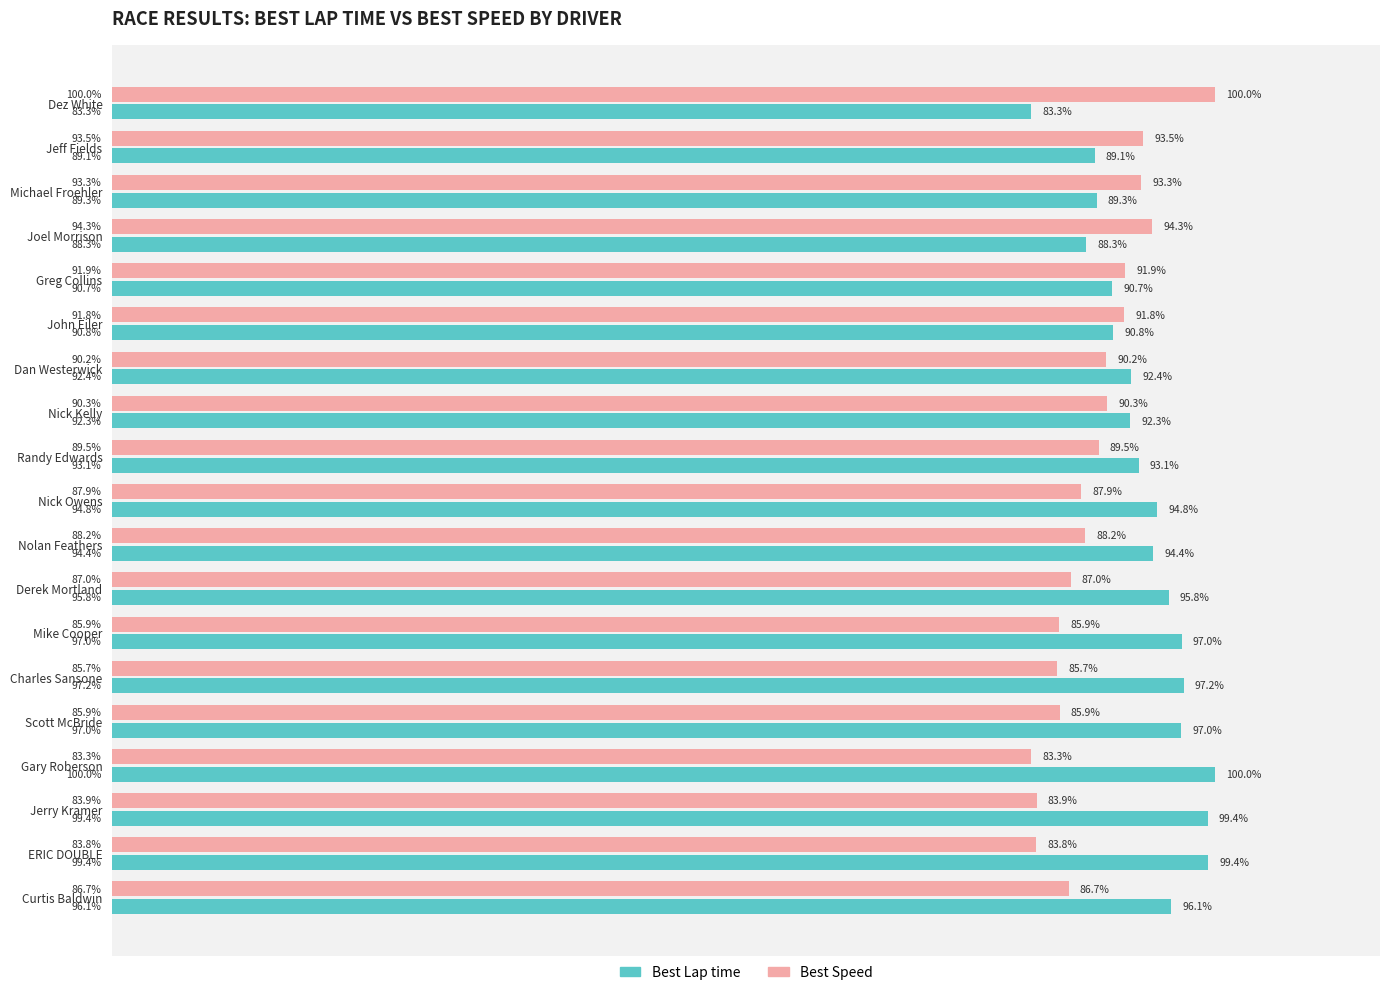

Which category has the highest value in the Best Lap time series?

Gary Roberson